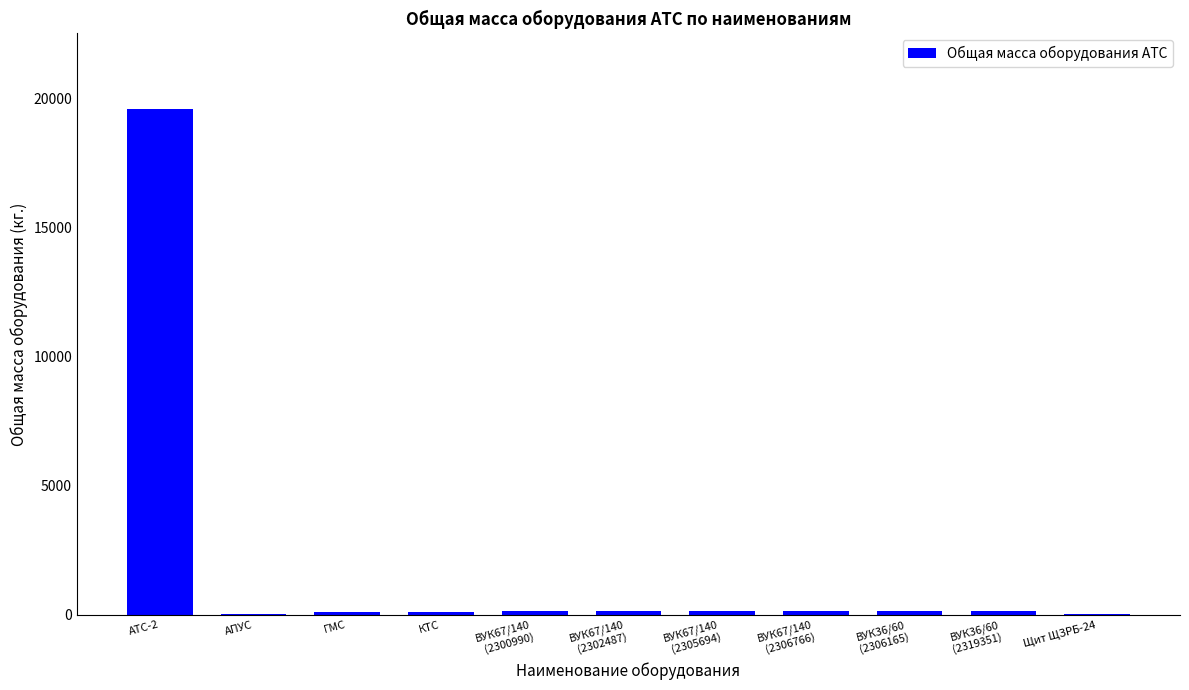

Where does the data first go above 150?

АТС-2